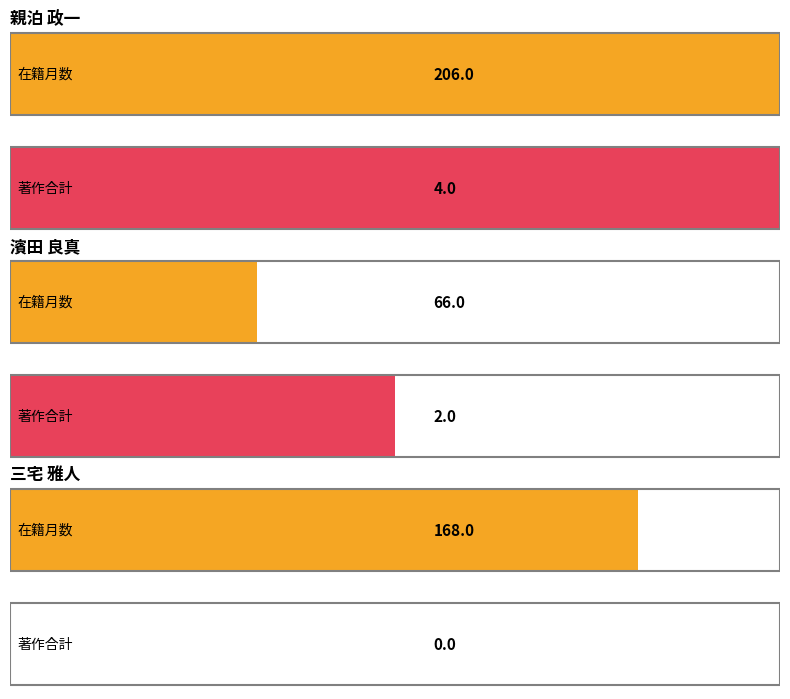

Between 親泊 政一 and 三宅 雅人, which series saw the biggest shift?

在籍月数